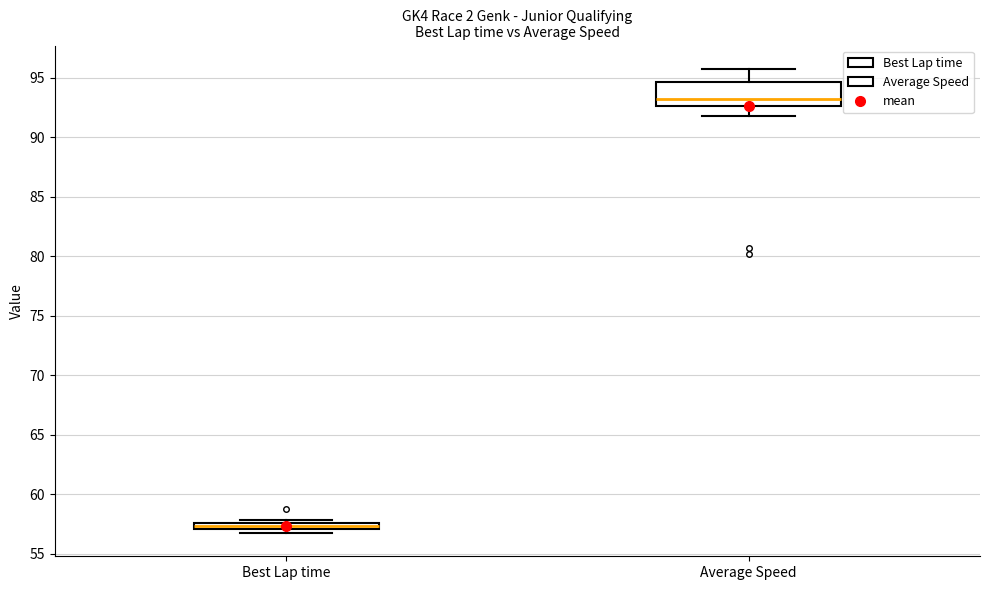

Which box is the tallest, from its lower edge to its upper edge?

Average Speed